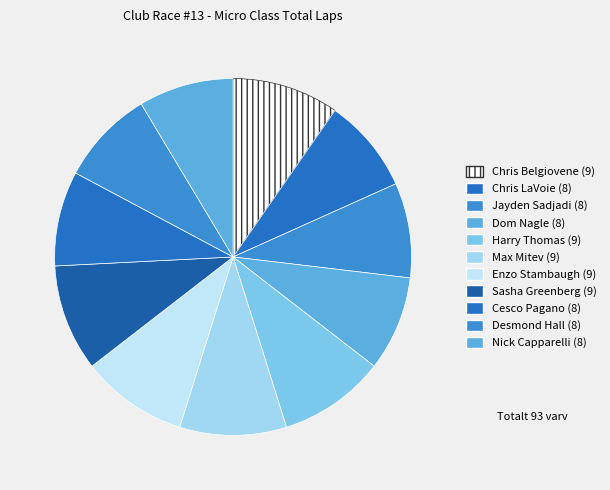

What is the largest slice in the pie chart?

Chris Belgiovene